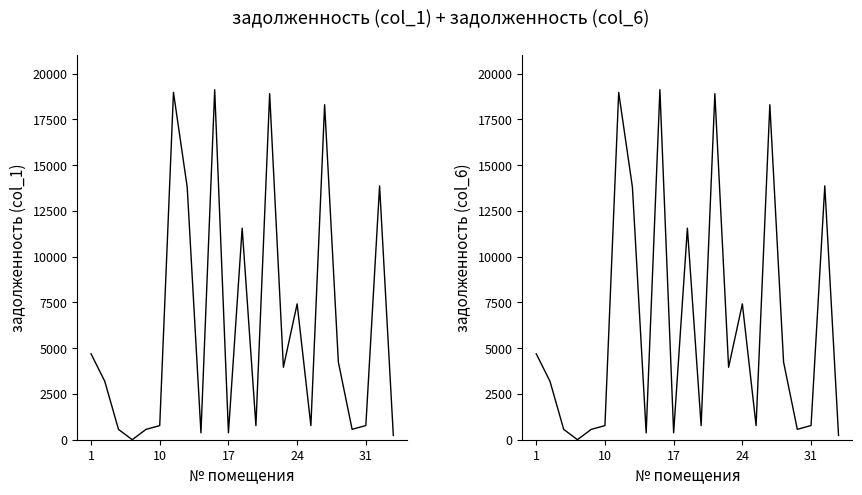

Is it true that задолженность col_6 equals 1.7 at 24?

False